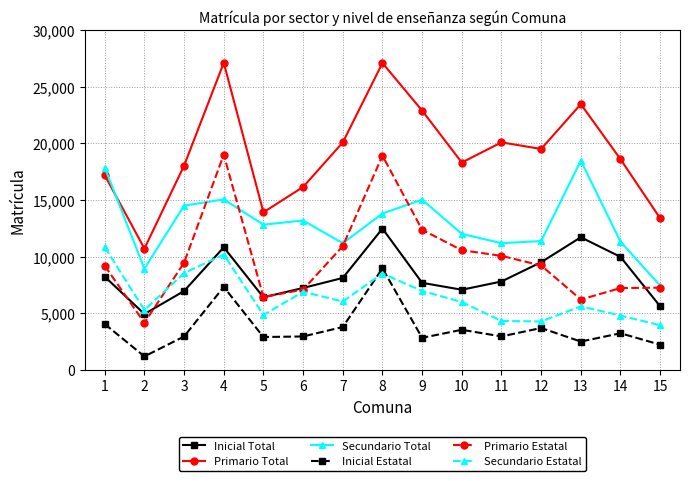

Is the value of Inicial Total at 5 greater than the value of Secundario Total at 7?

No